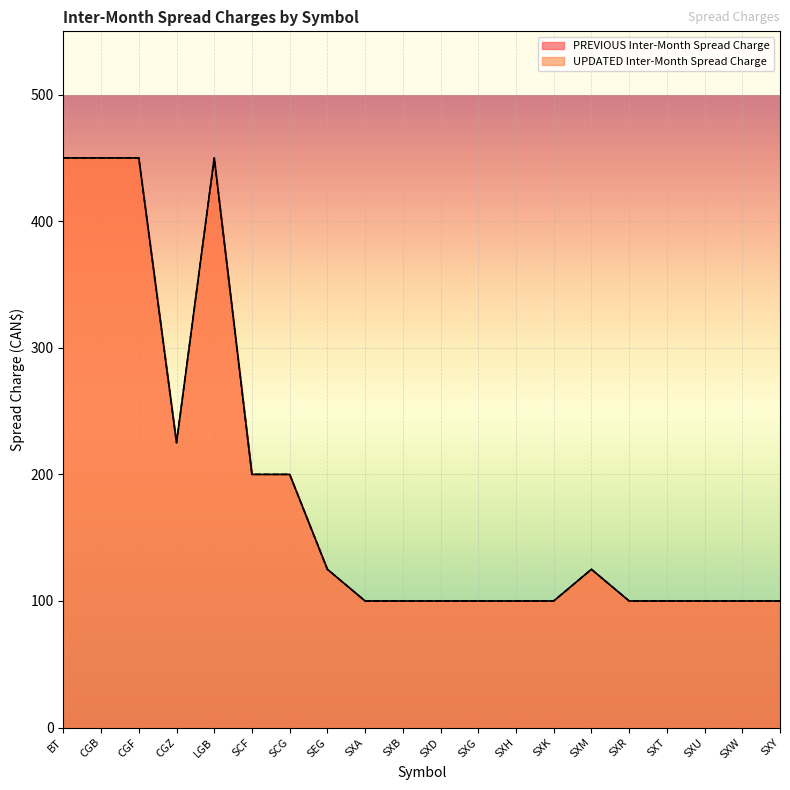

Read the PREVIOUS Inter-Month Spread Charge value at SXR, to the nearest 50.

100